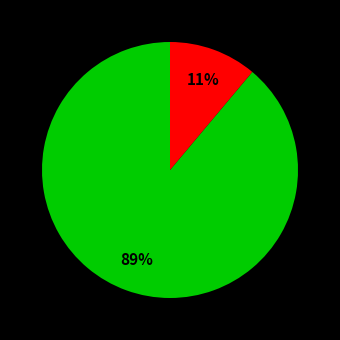

How many slices are in this pie chart?

2